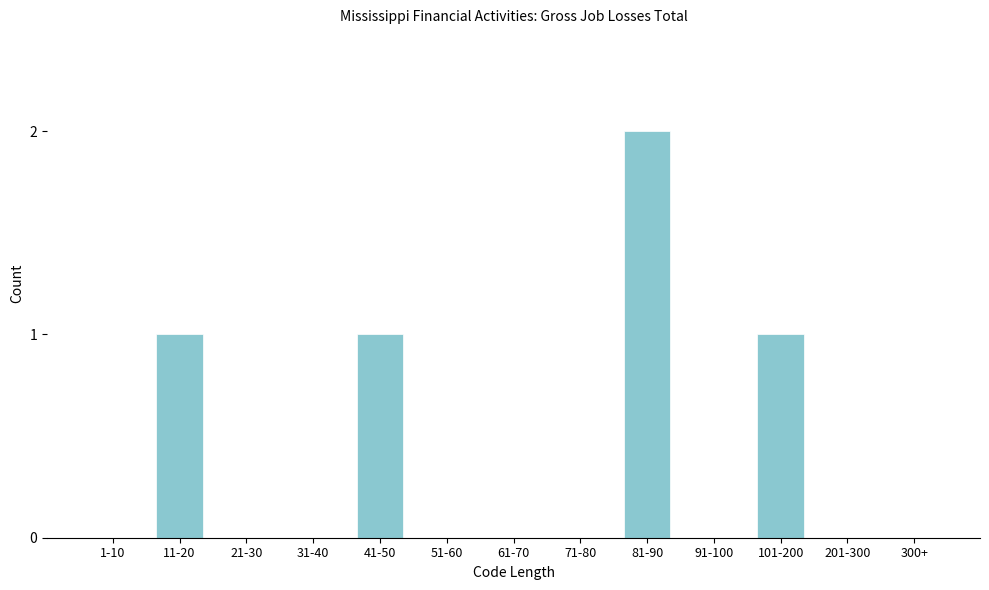

Reading left to right, list all the values displayed in this chart.

1-10=0	11-20=1	21-30=0	31-40=0	41-50=1	51-60=0	61-70=0	71-80=0	81-90=2	91-100=0	101-200=1	201-300=0	300+=0